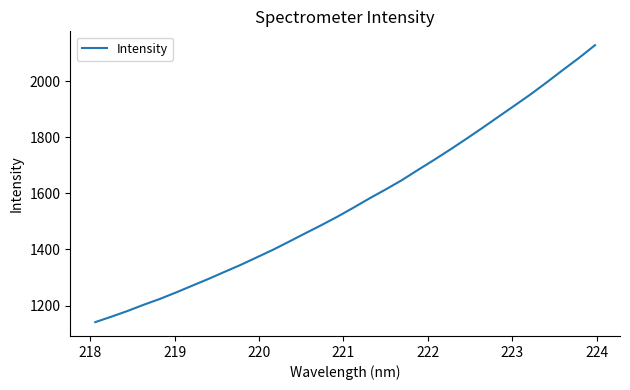

What is the greatest value displayed?

2128.5